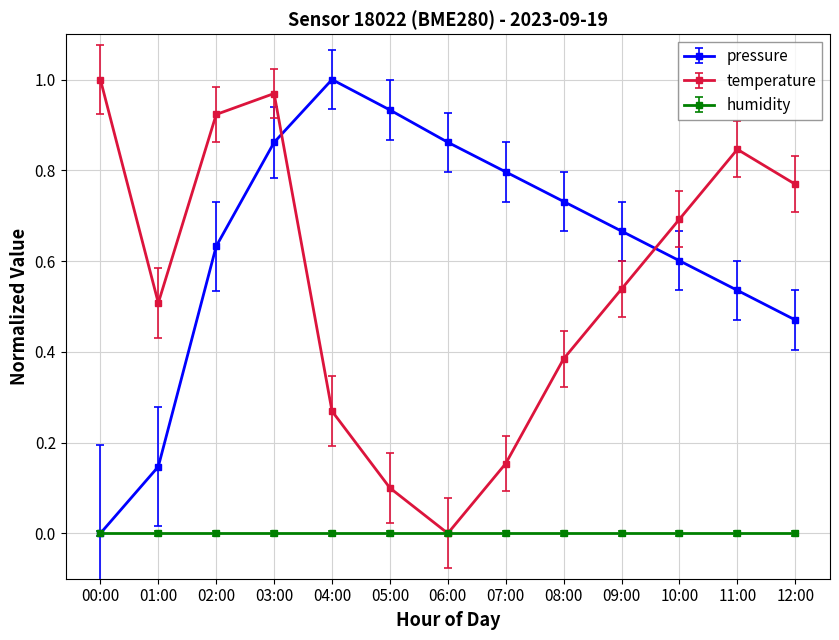

Between 05:00 and 12:00, which series saw the biggest shift?

temperature